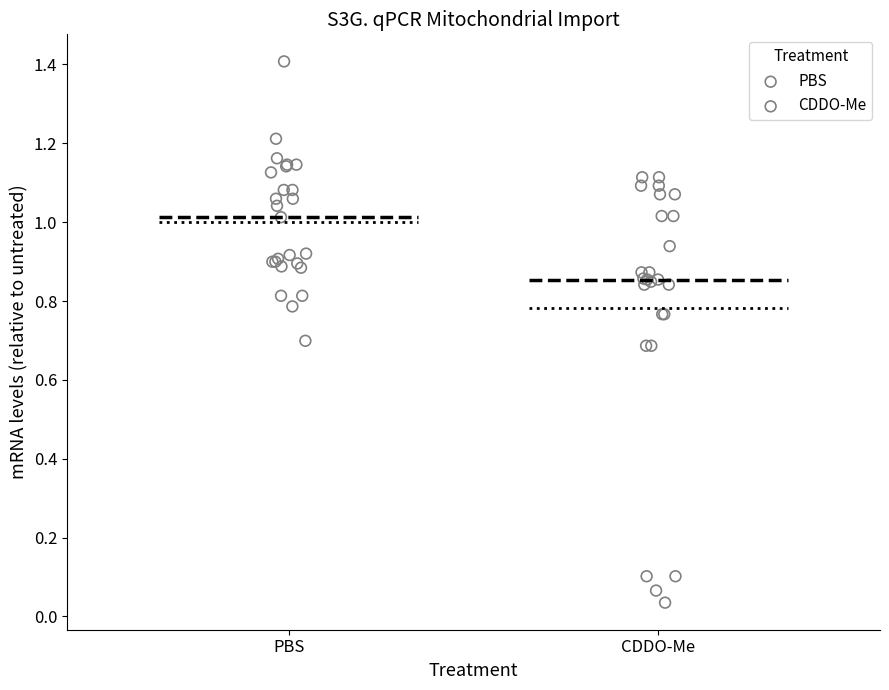

Which series reaches the maximum Y coordinate?

PBS